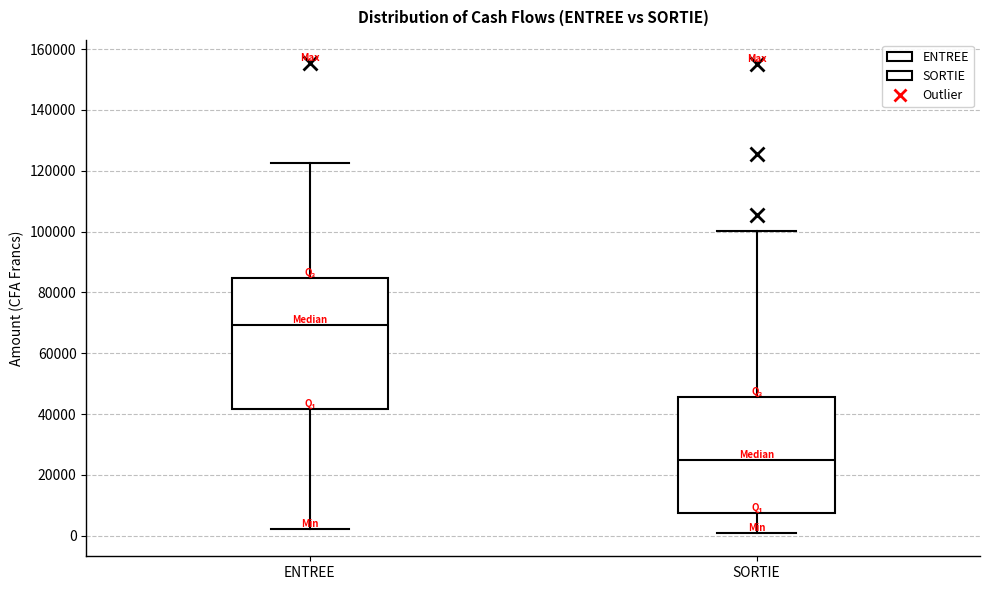

Reading left to right, read every box against the y-axis: the position of its median line, the range the box covers, and the ends of its whiskers. The values are not printed on the chart, so give them approximately, as read against the axis.

ENTREE: median 70000, box 42000 to 84000, whiskers 2000 to 122000
SORTIE: median 26000, box 8000 to 46000, whiskers 2000 to 100000